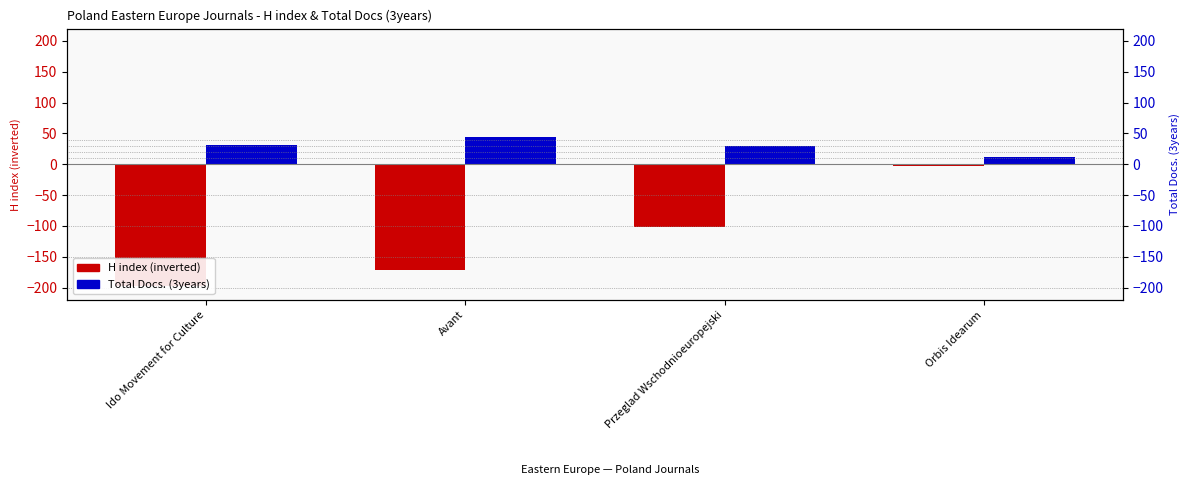

Which series has the largest range (max minus min)?

H index